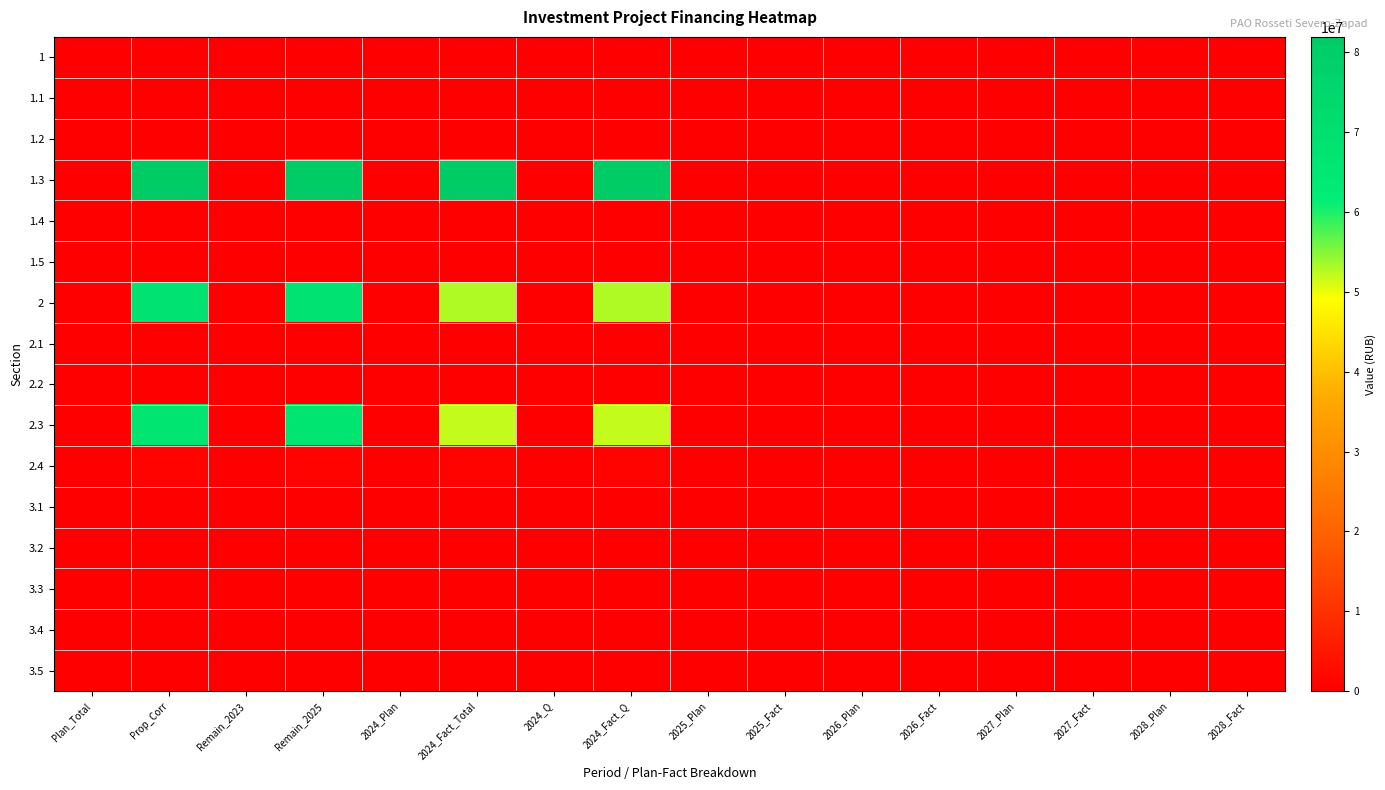

What is the maximum value shown in the chart?

81907836